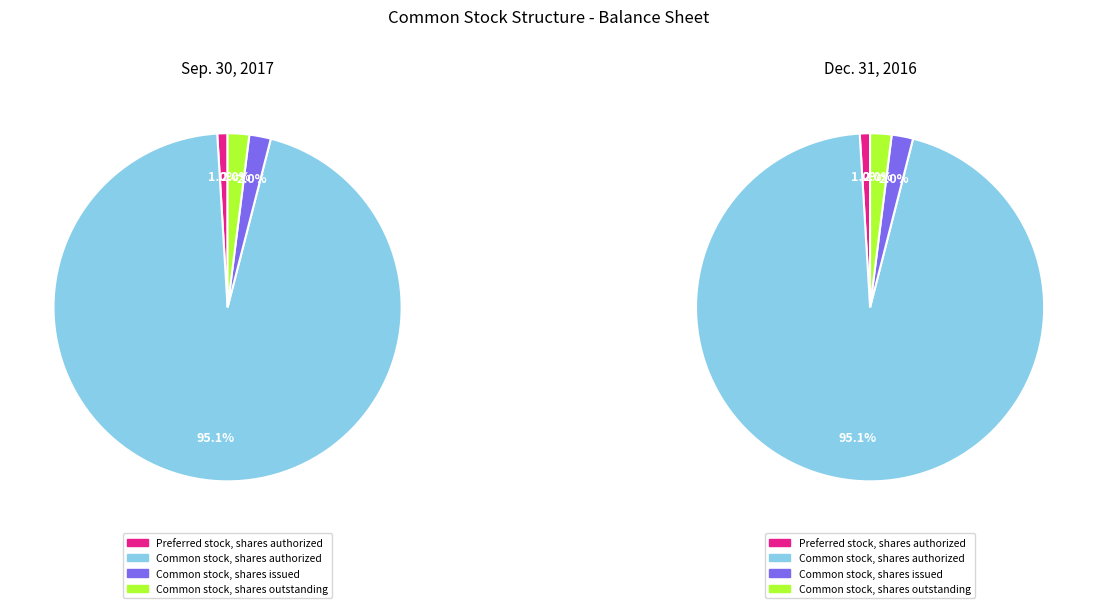

What portion of the pie excludes 1?

50.0%